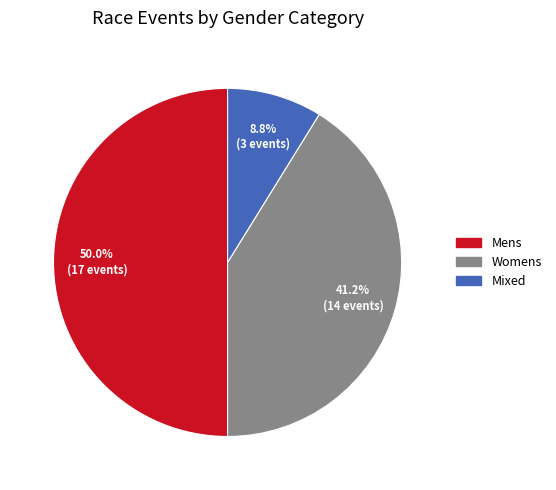

Rank the categories by value from highest to lowest.

Mens, Womens, Mixed